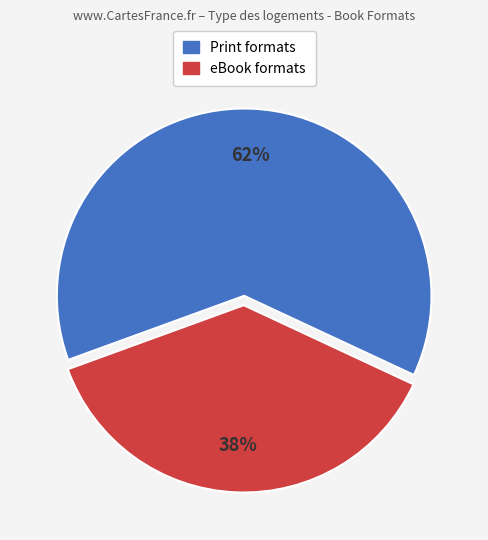

Is there a majority slice in this chart?

Yes